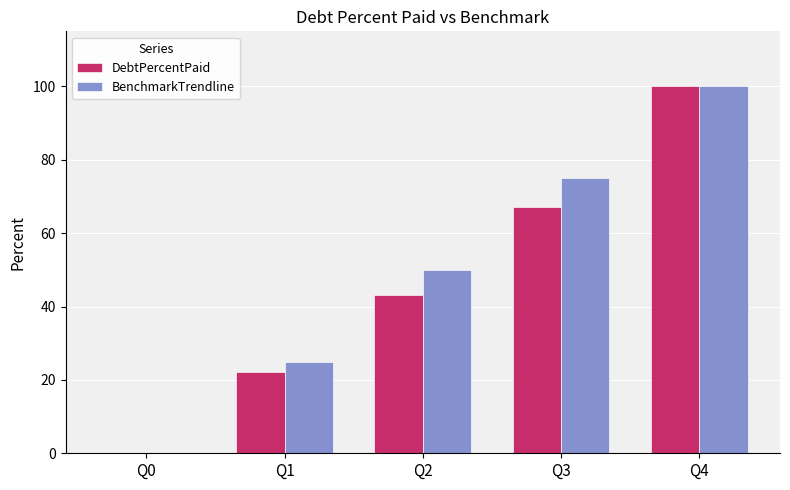

What is the greatest value displayed?

100.0